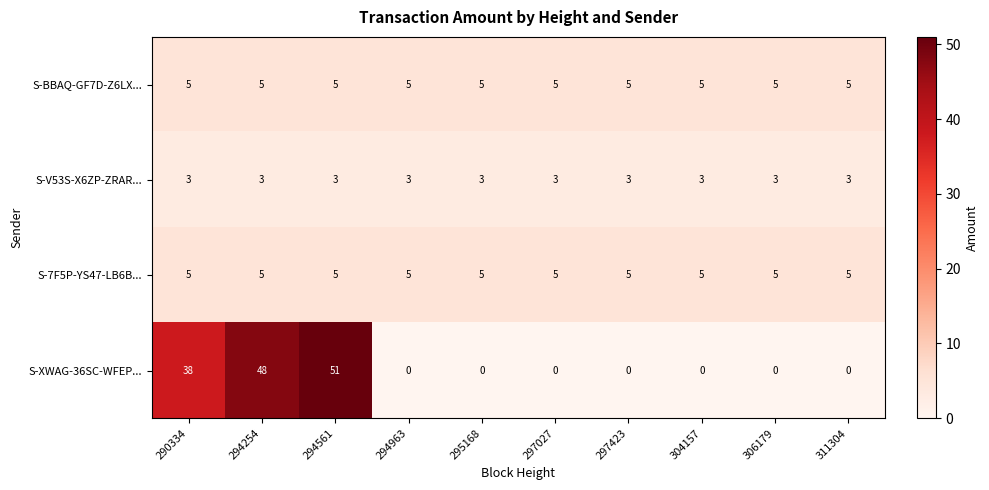

What is the lowest value of the S-BBAQ-GF7D-Z6LX... series?

5